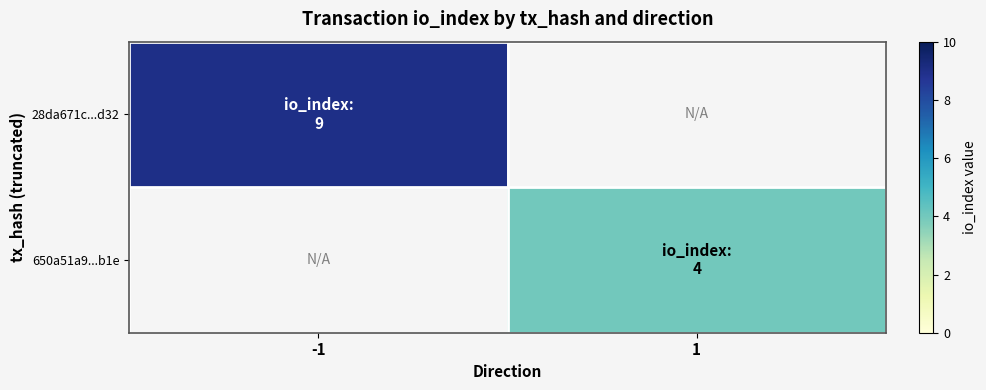

Reading left to right, what are all the values shown in this chart?

28da671c...d32: -1=9	1=0
650a51a9...b1e: -1=0	1=4